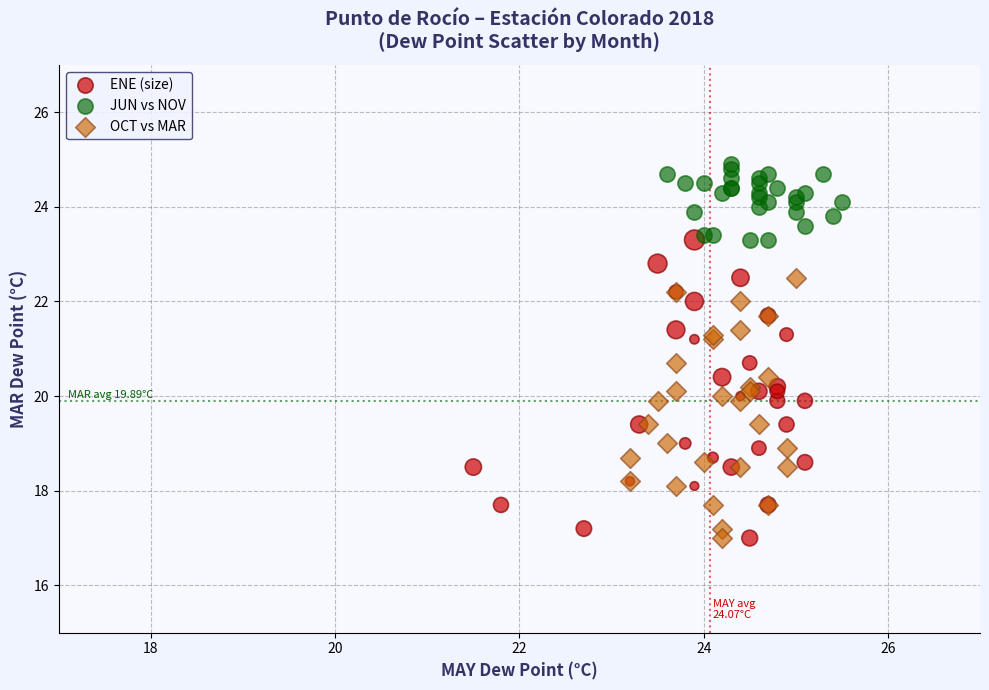

Which series contains the highest Y value?

JUN vs NOV